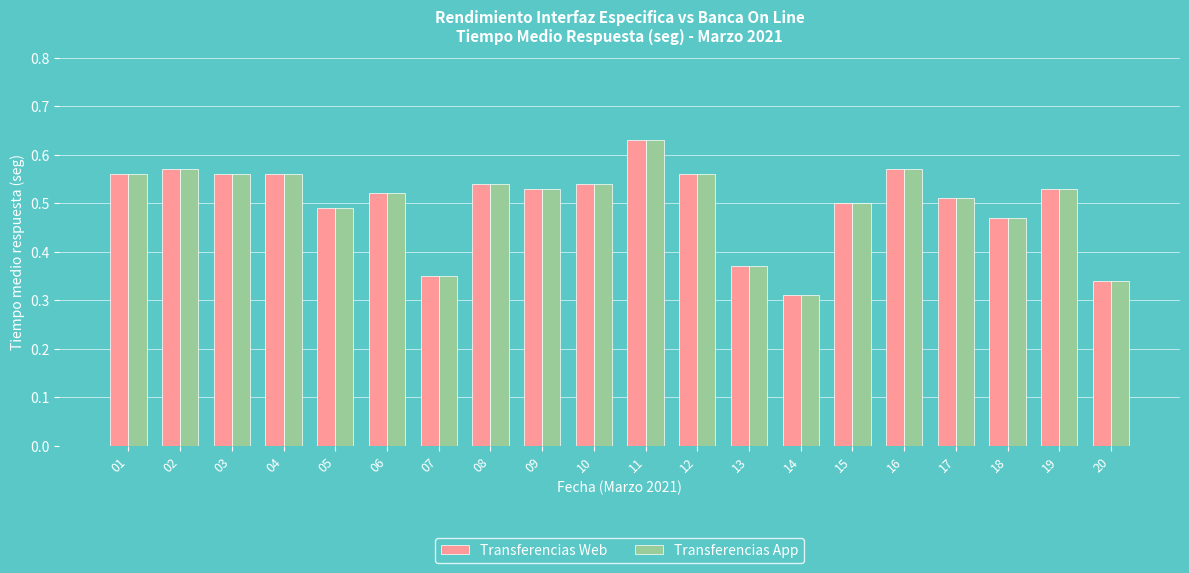

At which category is the sum across all series the highest?

11